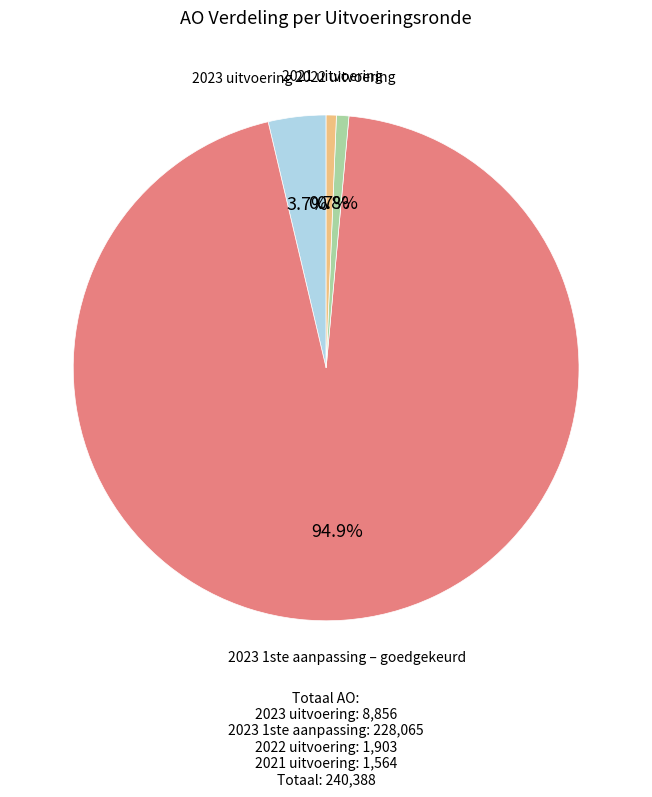

Is it true that 2022 uitvoering is 1% of the pie?

True